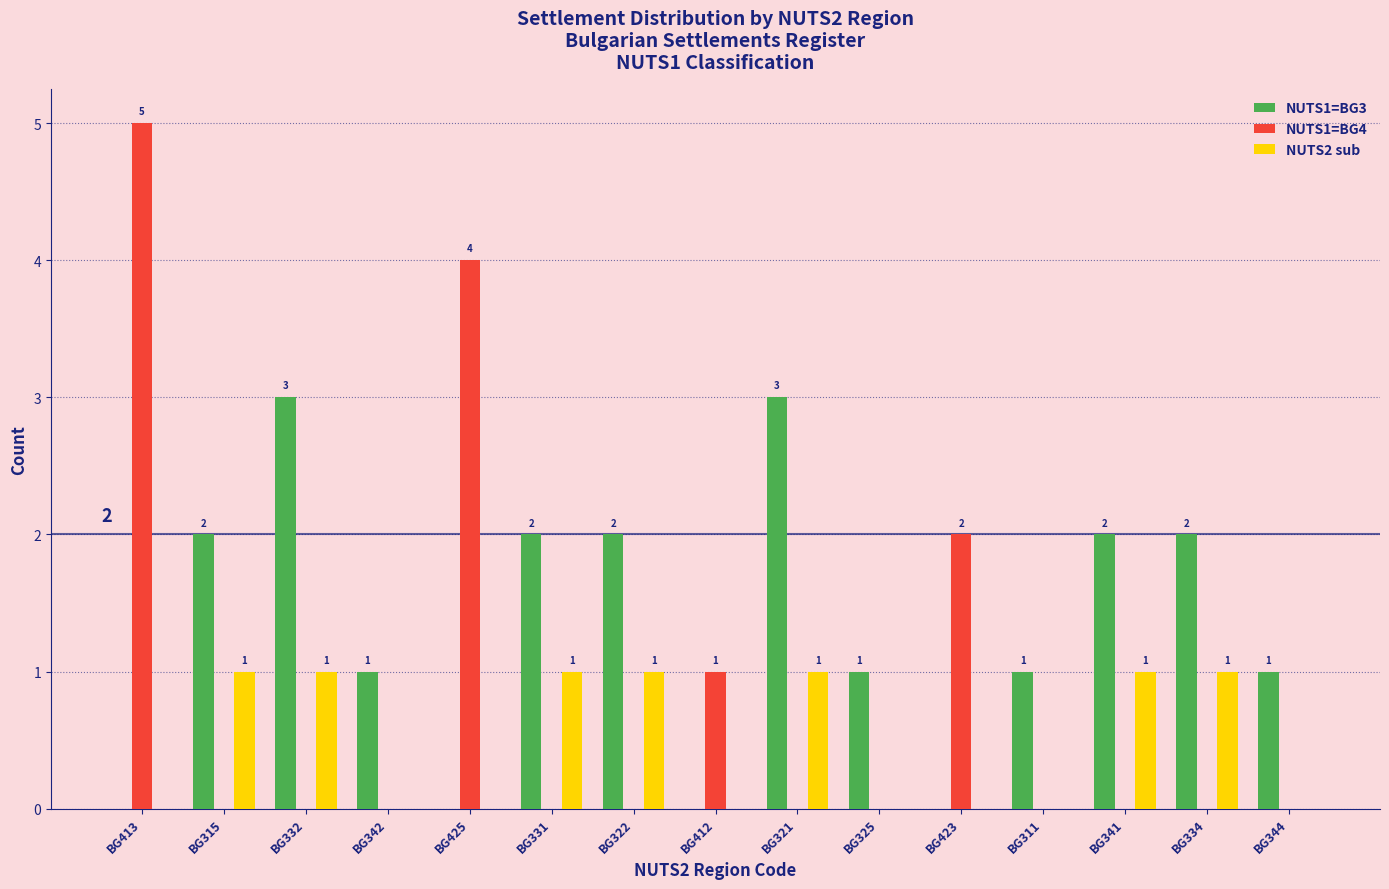

What is the sum of all NUTS1=BG4 values?

12